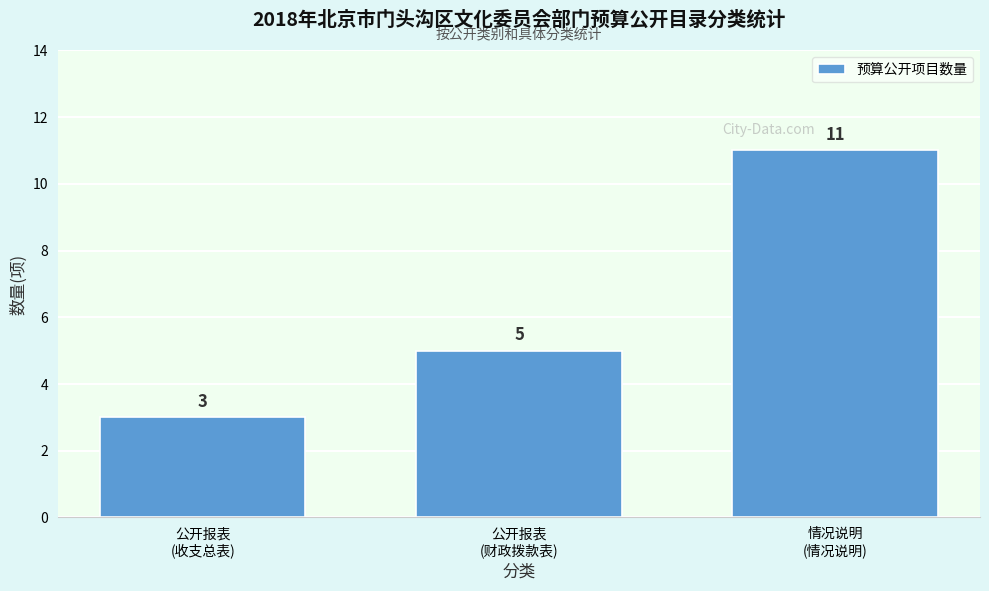

Reading right to left, extract all data points from this chart.

11	5	3